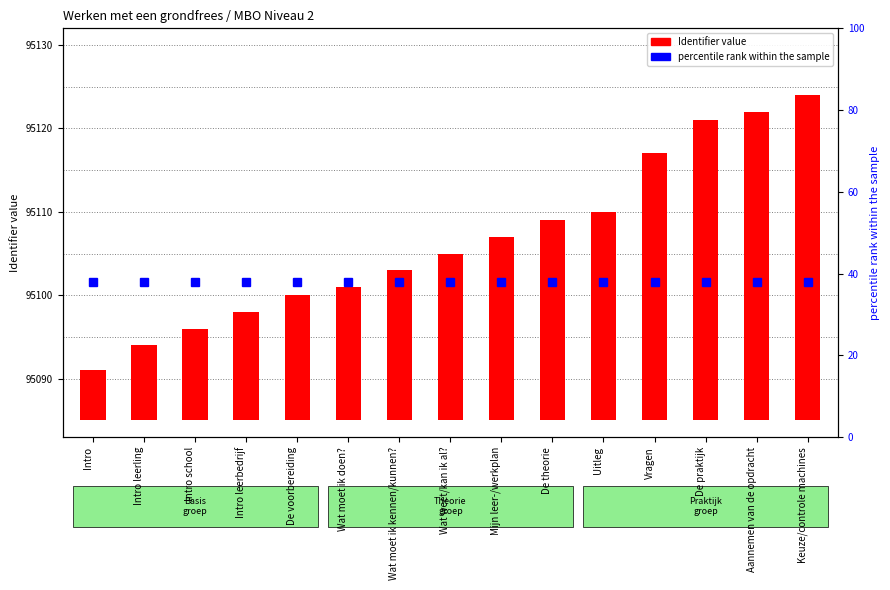

What position from the left is Vragen?

12